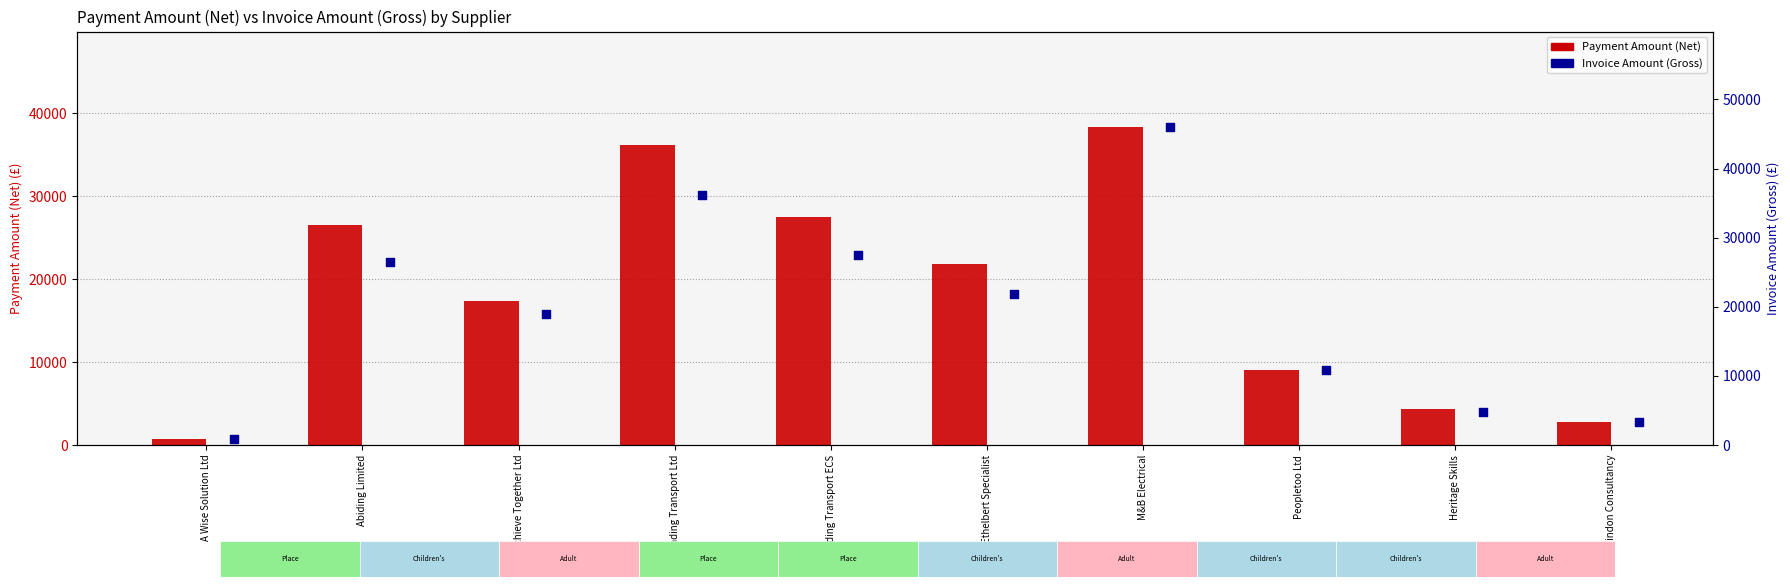

At how many categories does at least one series exceed 25218?

4